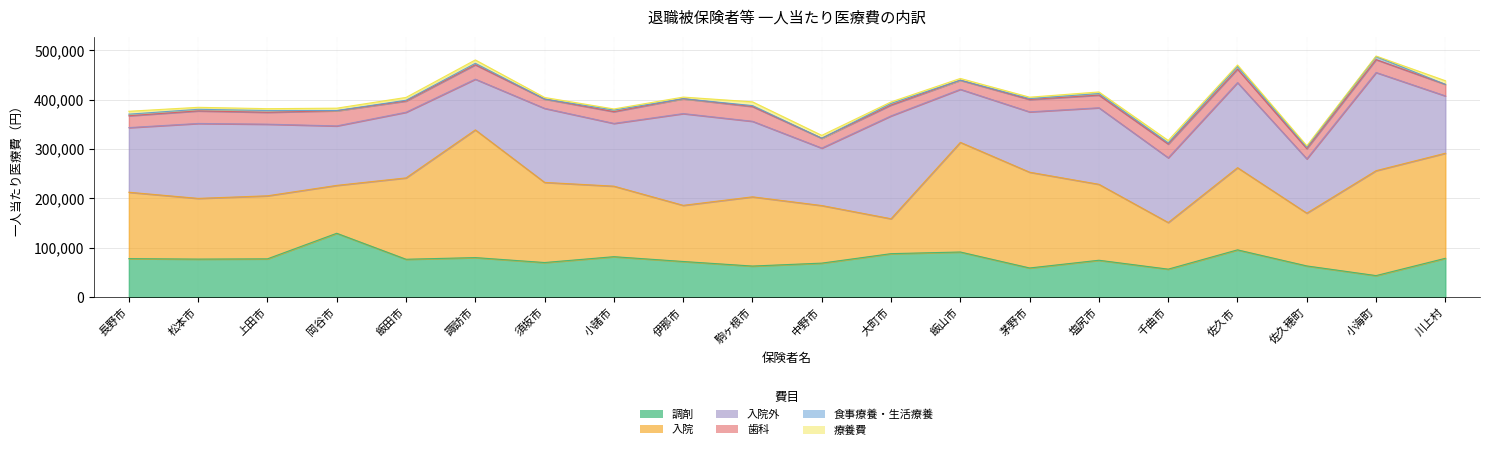

How many interior local valleys does the 入院外 series have?

7